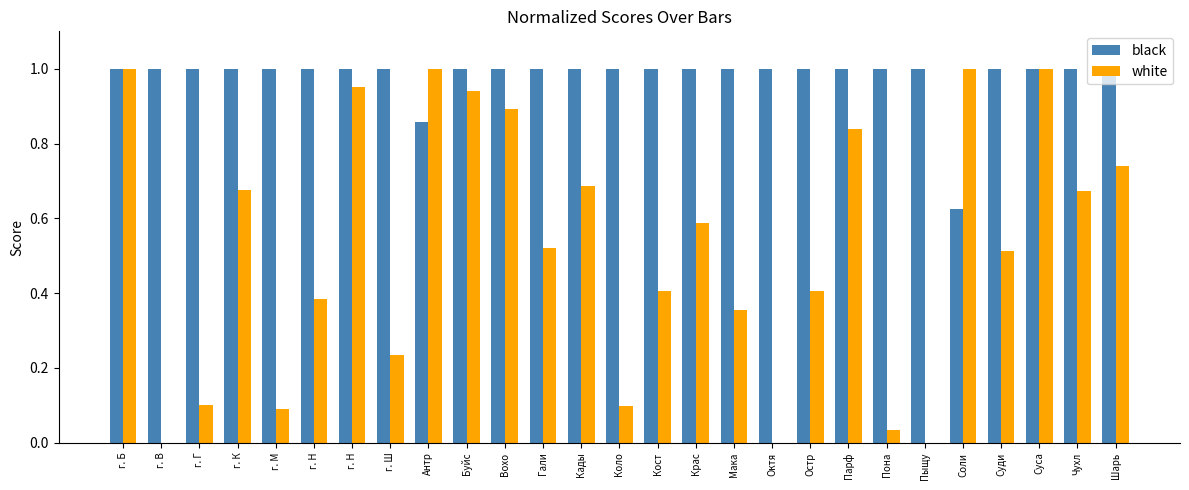

How many distinct data groups are displayed?

2